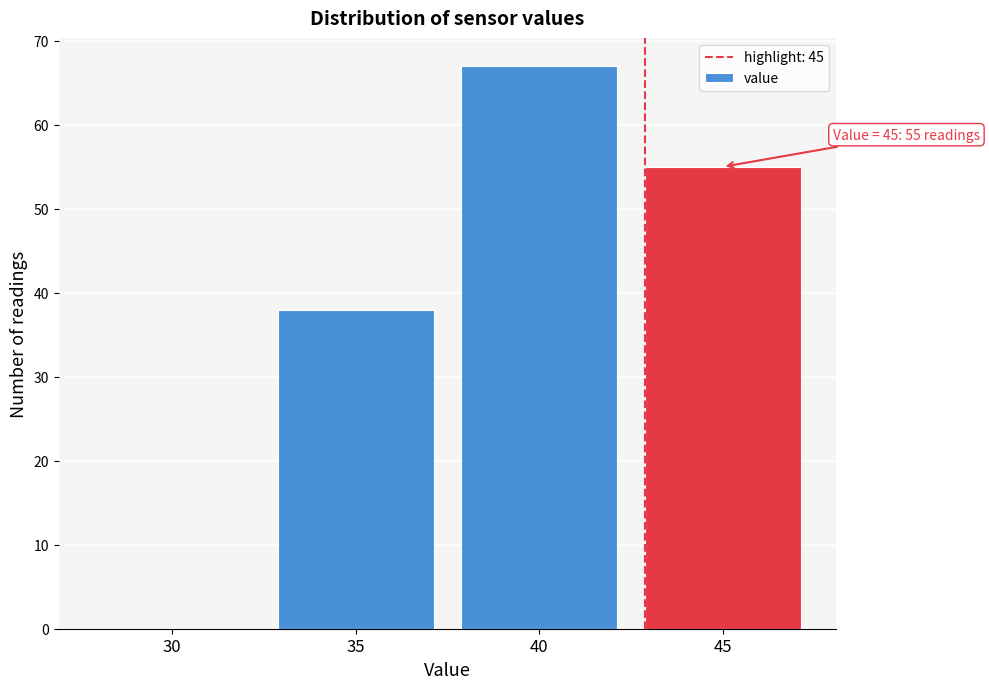

Reading right to left, transcribe all the data shown in this chart.

45=55	40=67	35=38	30=0